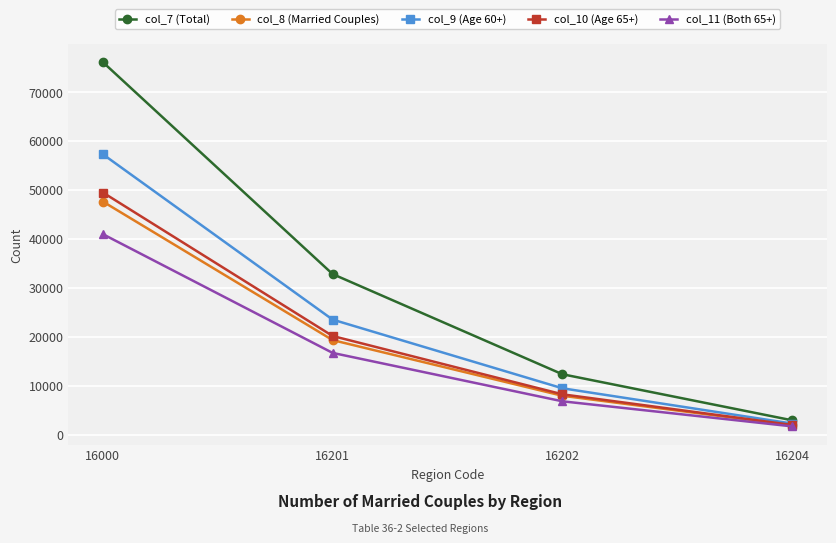

What is the value of the col_8 (Married Couples) point at the 1st from the left?

47615